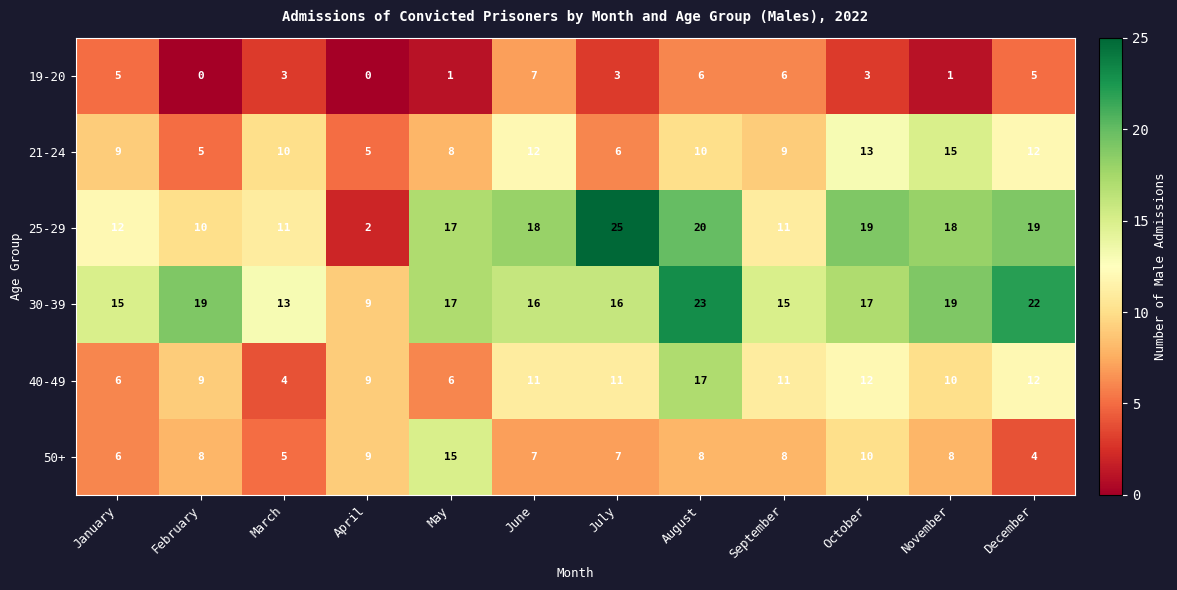

At which label does 40-49 reach its peak?

August